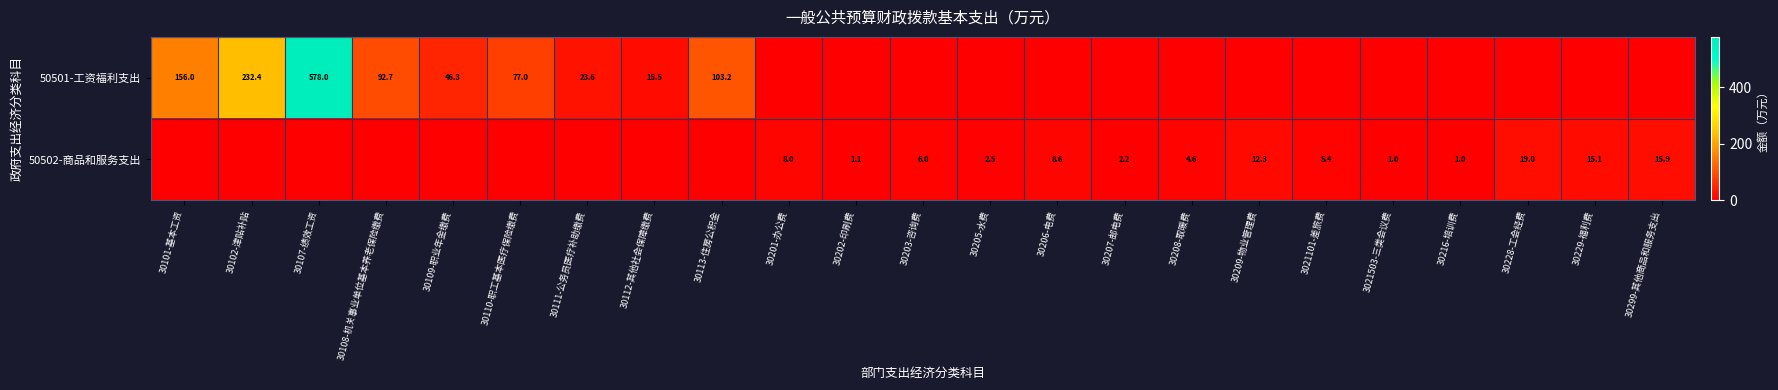

Is it true that 50502-商品和服务支出 equals 2.6 at 30209-物业管理费?

False